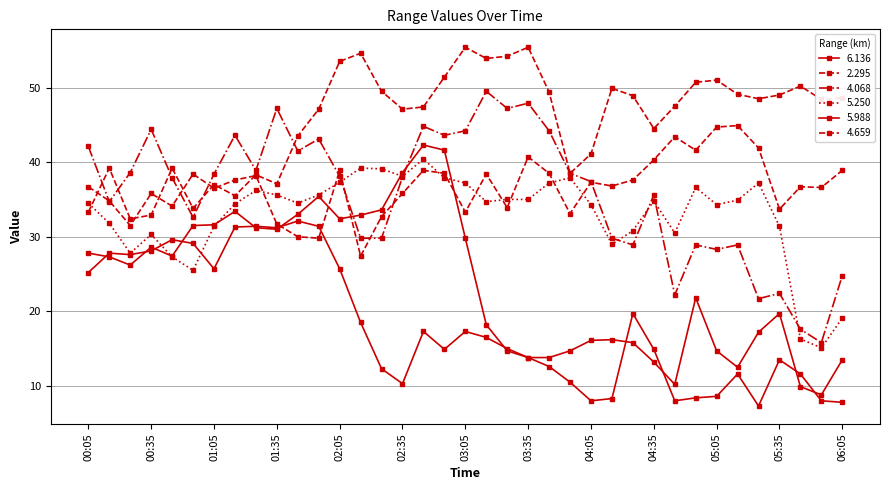

Which series ends up on top after the final intersection of 4.659 and 5.988?

4.659